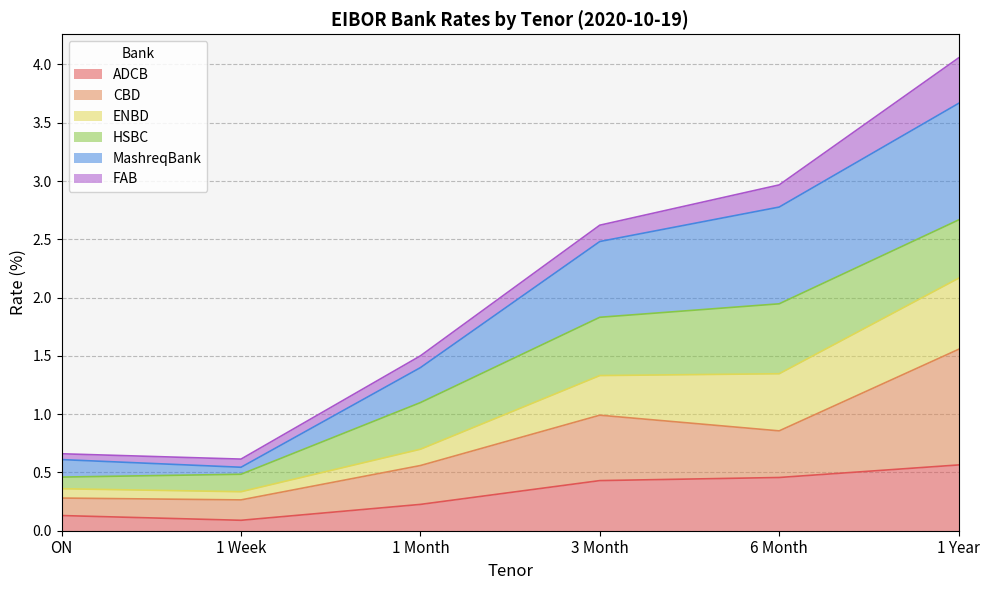

Where does the MashreqBank series first go above 2?

3 Month